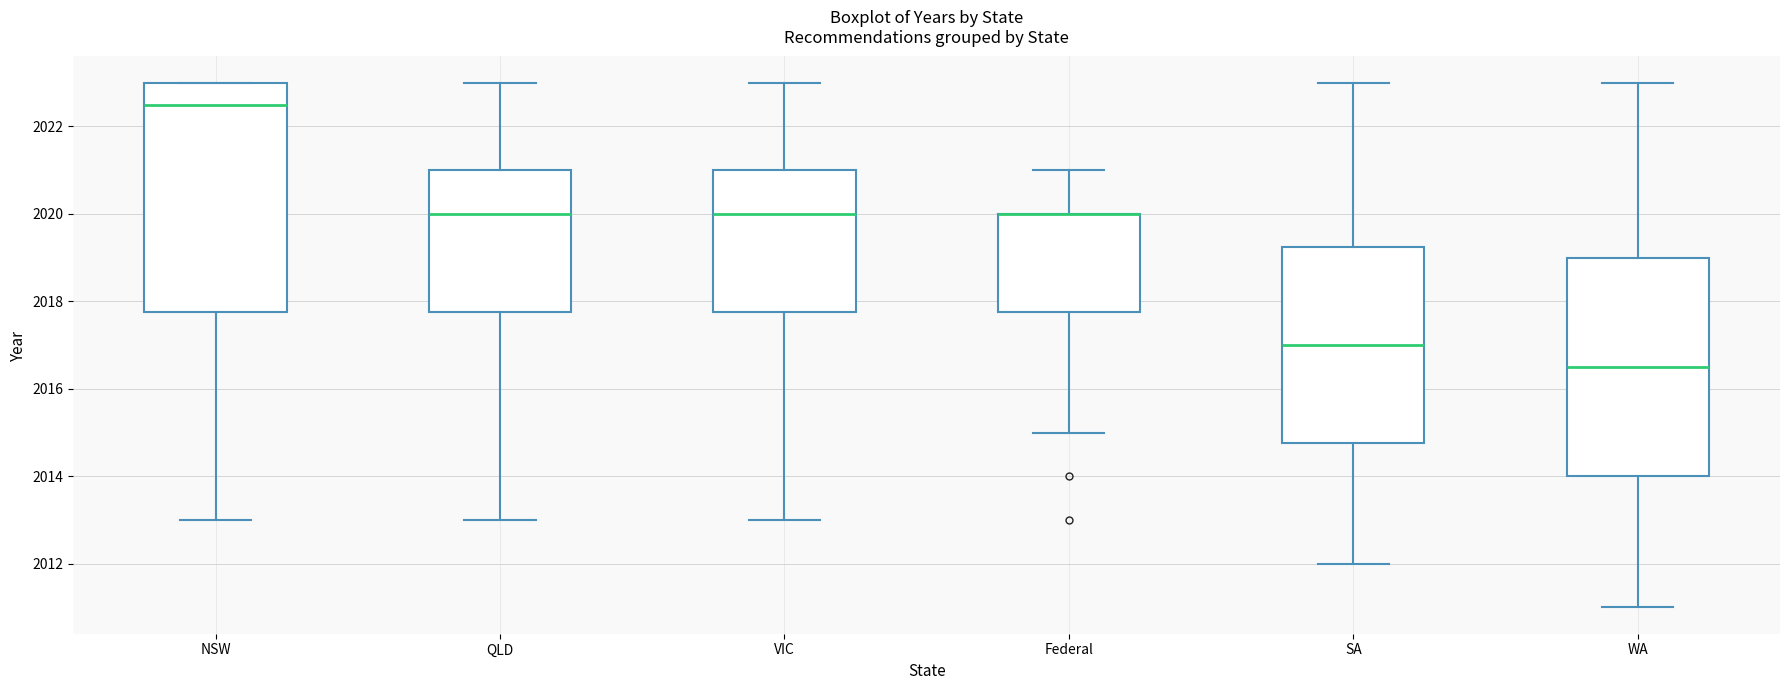

Reading left to right, transcribe this box plot: for each box, give where its median line is, the range the box spans, and where its two whiskers end, as read against the y-axis. The values are not printed on the chart, so give them approximately, as read against the axis.

NSW: median 2022.6, box 2017.8 to 2023.0, whiskers 2013.0 to 2023.0
QLD: median 2020.0, box 2017.8 to 2021.0, whiskers 2013.0 to 2023.0
VIC: median 2020.0, box 2017.8 to 2021.0, whiskers 2013.0 to 2023.0
Federal: median 2020.0 (drawn on the box's upper edge), box 2017.8 to 2020.0, whiskers 2015.0 to 2021.0
SA: median 2017.0, box 2014.8 to 2019.2, whiskers 2012.0 to 2023.0
WA: median 2016.6, box 2014.0 to 2019.0, whiskers 2011.0 to 2023.0